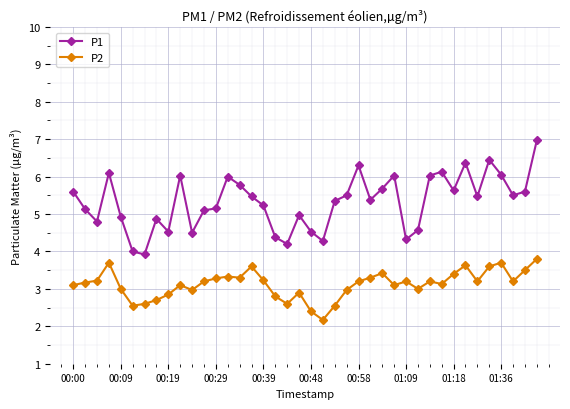

Which series has the widest spread of values?

P1